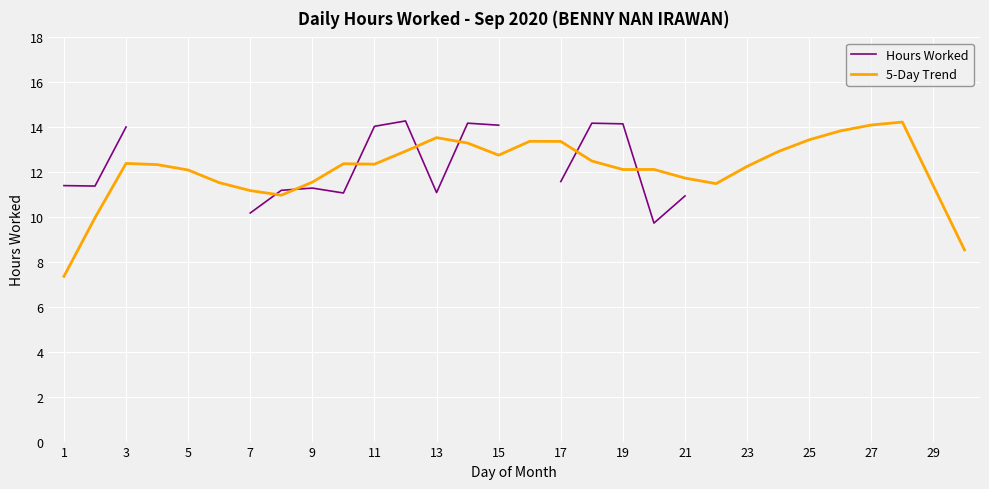

What is the highest value of the 5-Day Trend series?

14.2